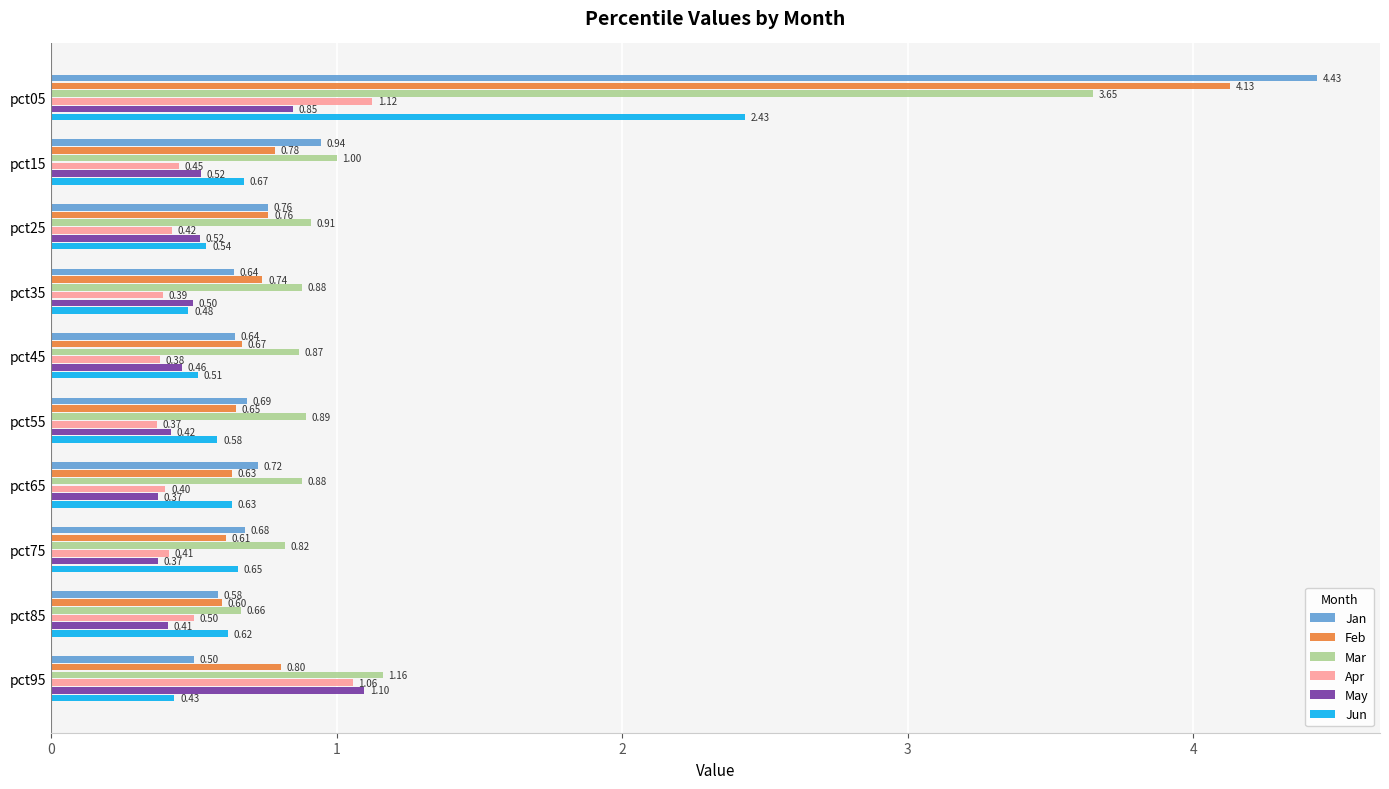

What is the total value across all series at pct05?

16.6